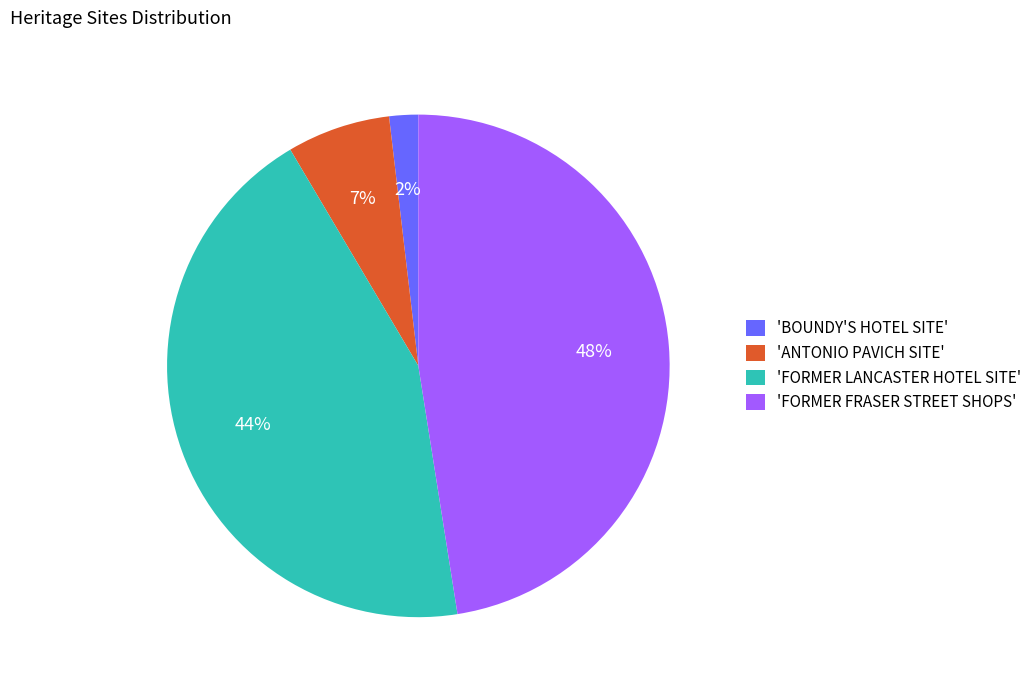

Which category has the biggest portion of the pie?

'FORMER FRASER STREET SHOPS'